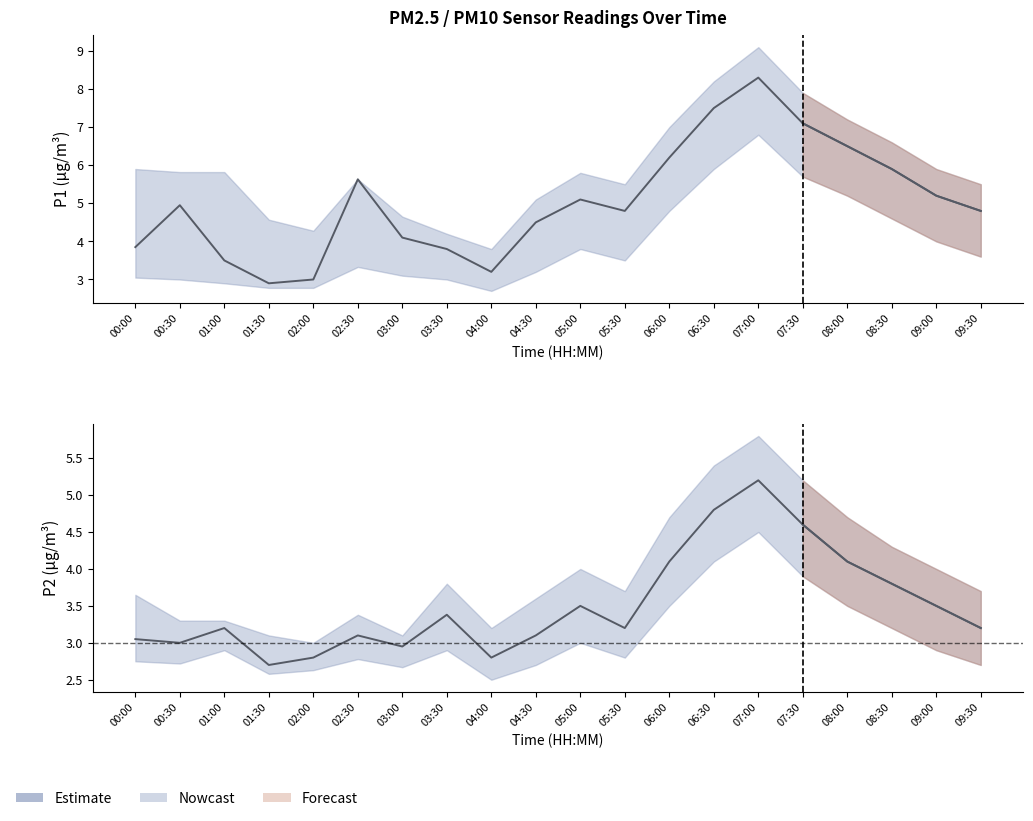

Reading right to left, transcribe all the data shown in this chart.

09:30=3.2	09:00=3.5	08:30=3.8	08:00=4.1	07:30=4.6	07:00=5.2	06:30=4.8	06:00=4.1	05:30=3.2	05:00=3.5	04:30=3.1	04:00=2.8	03:30=3.4	03:00=3.0	02:30=3.1	02:00=2.8	01:30=2.7	01:00=3.2	00:30=3.0	00:00=3.0